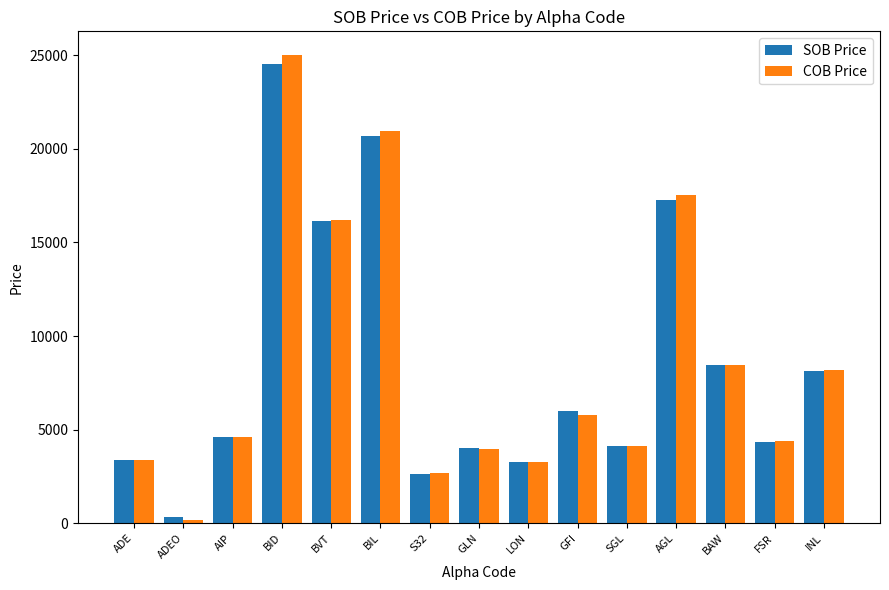

How many groups of bars are there?

15